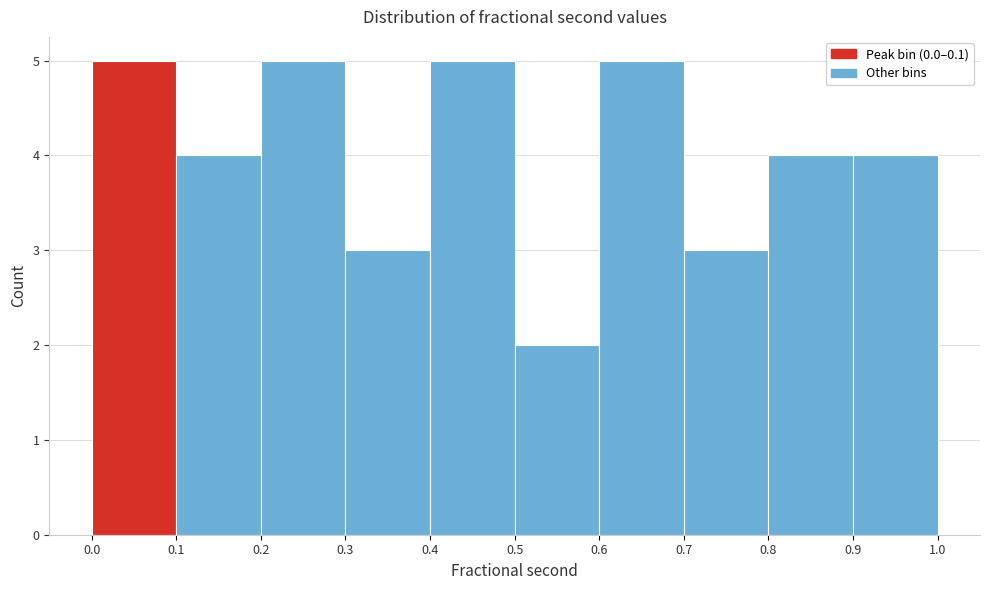

Reading left to right, transcribe this chart: for each bar, give the range it covers on the x-axis and its height. The values are not printed on the chart, so give them approximately, as read against the axis.

0.0 to 0.1: 5
0.1 to 0.2: 4
0.2 to 0.3: 5
0.3 to 0.4: 3
0.4 to 0.5: 5
0.5 to 0.6: 2
0.6 to 0.7: 5
0.7 to 0.8: 3
0.8 to 0.9: 4
0.9 to 1.0: 4